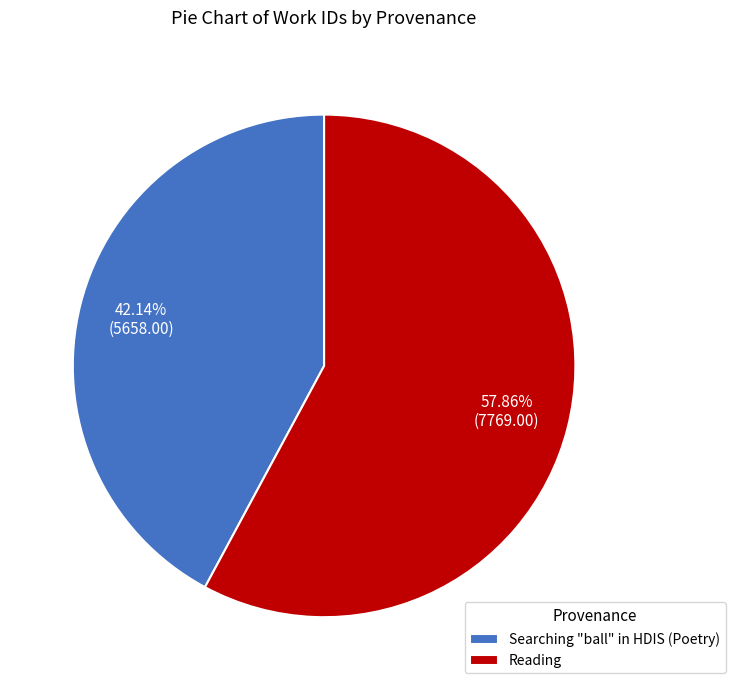

True or false: Searching "ball" in HDIS (Poetry) accounts for 42% of the total.

True